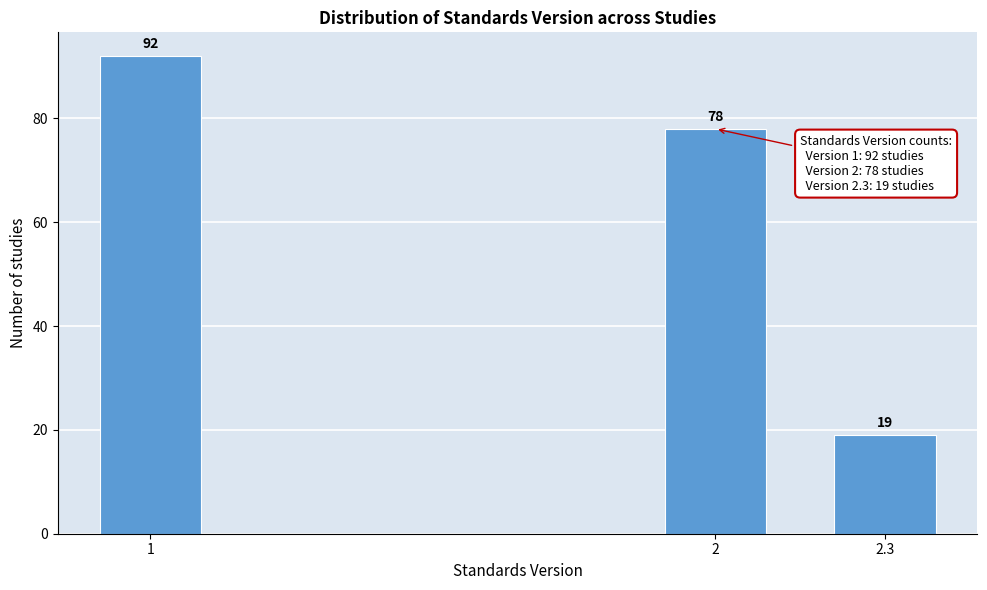

Reading left to right, list all the values displayed in this chart.

1=92	2=78	2.3=19